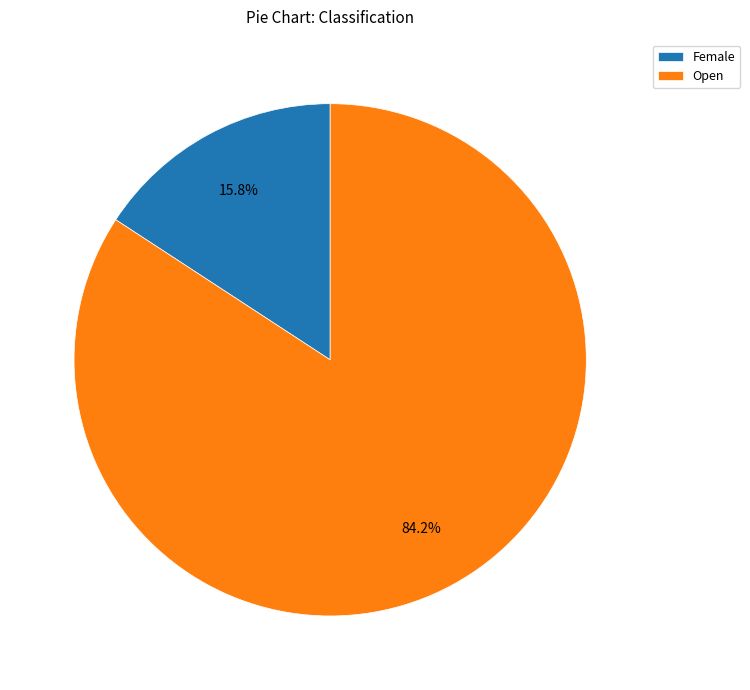

What is the ratio of the value at Open to the value at Female?

5.3